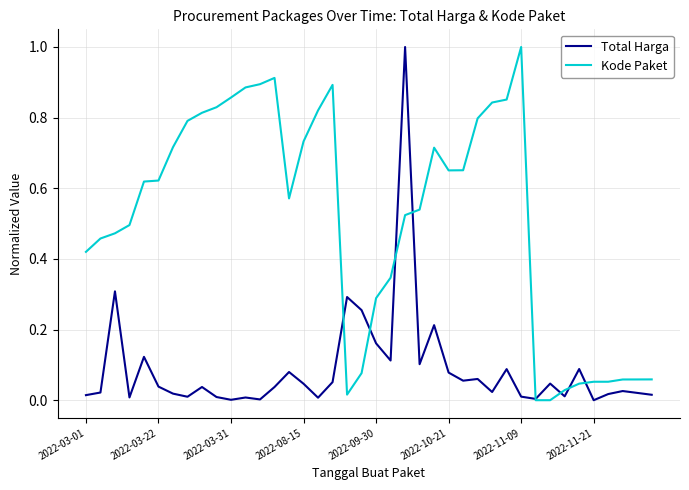

Which series has the largest total across all categories?

Kode Paket